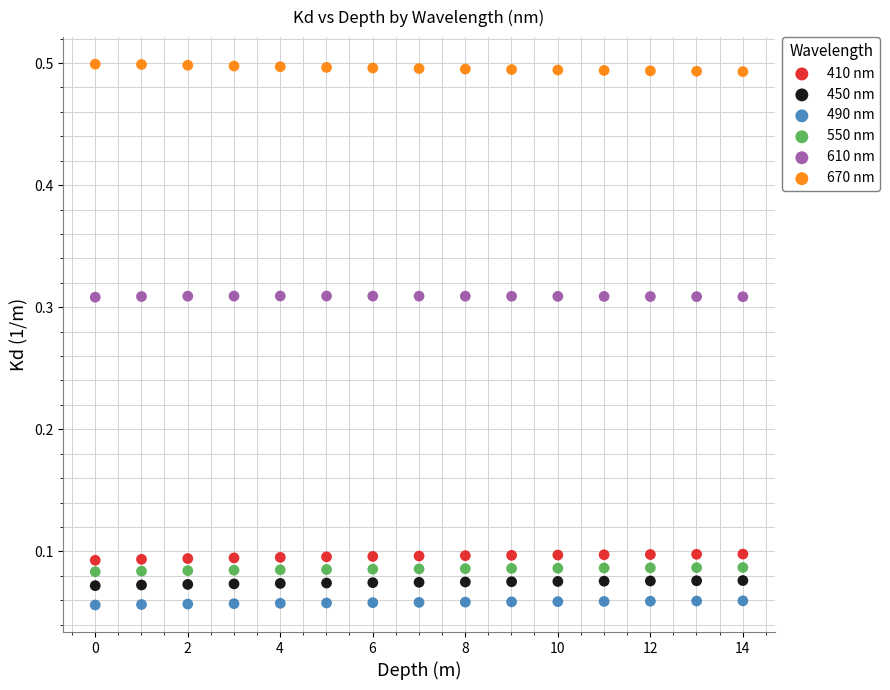

What are all the series names shown in the legend?

410 nm, 450 nm, 490 nm, 550 nm, 610 nm, 670 nm